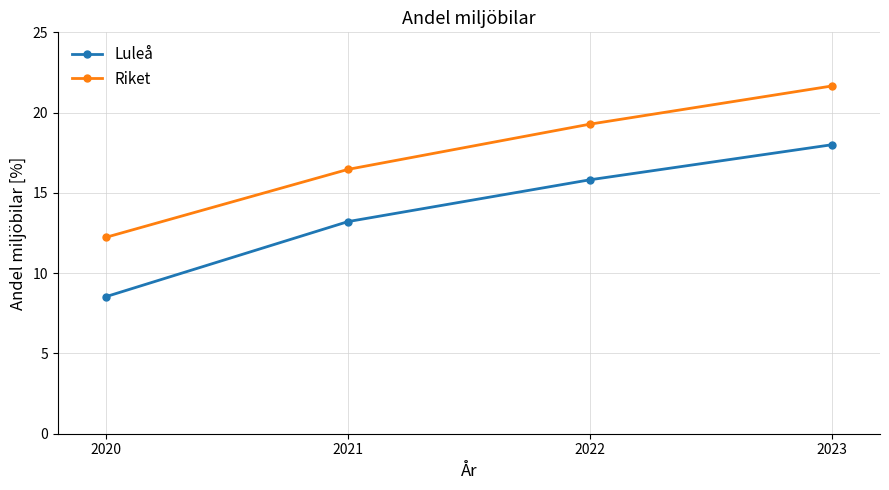

At which label does Luleå first exceed 15?

2022